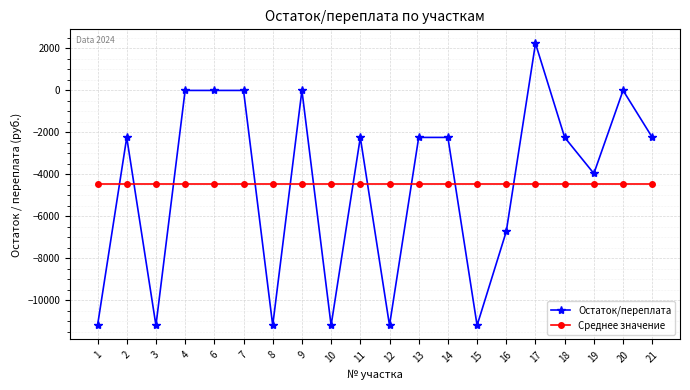

What is the maximum value shown in the chart?

2240